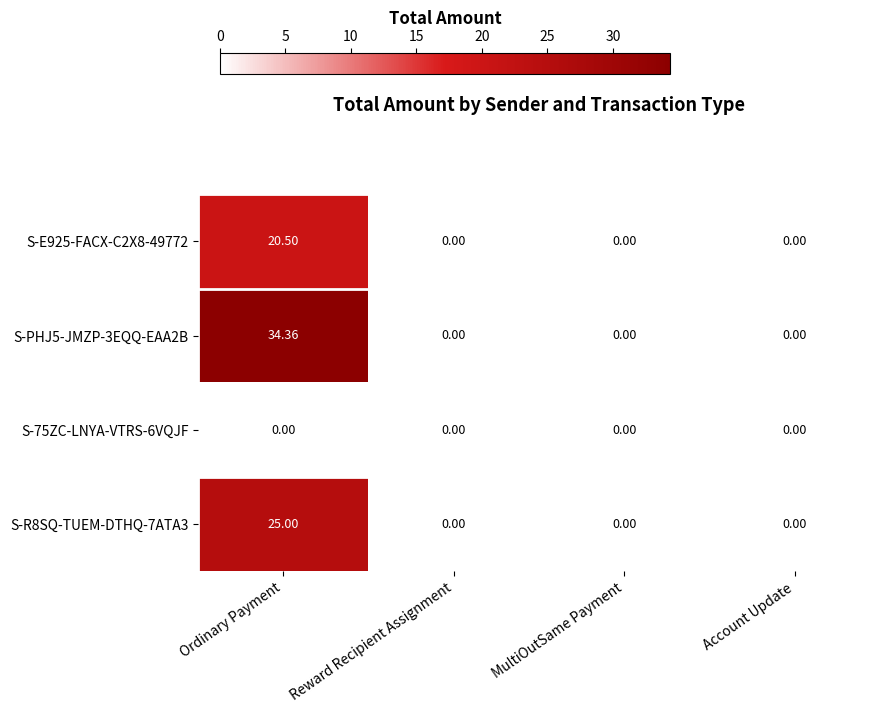

Which category has the highest value in the S-R8SQ-TUEM-DTHQ-7ATA3 series?

Ordinary Payment